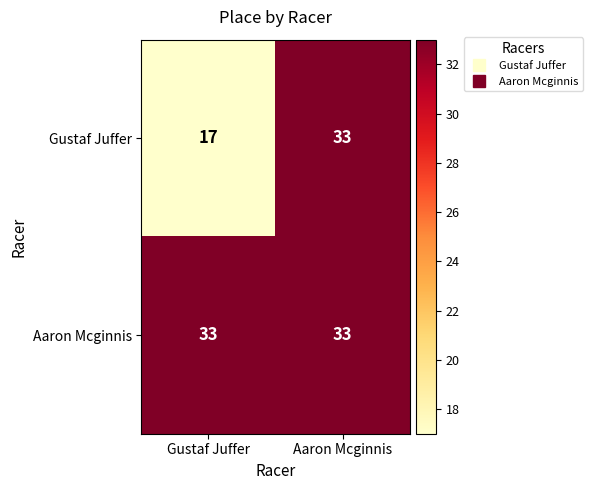

Reading left to right, what are all the values shown in this chart?

Gustaf Juffer: 17	33
Aaron Mcginnis: 33	33